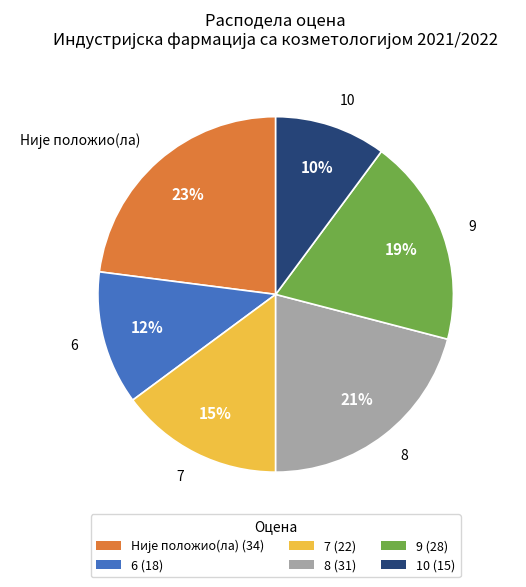

True or false: 9 (28) accounts for 5% of the total.

False